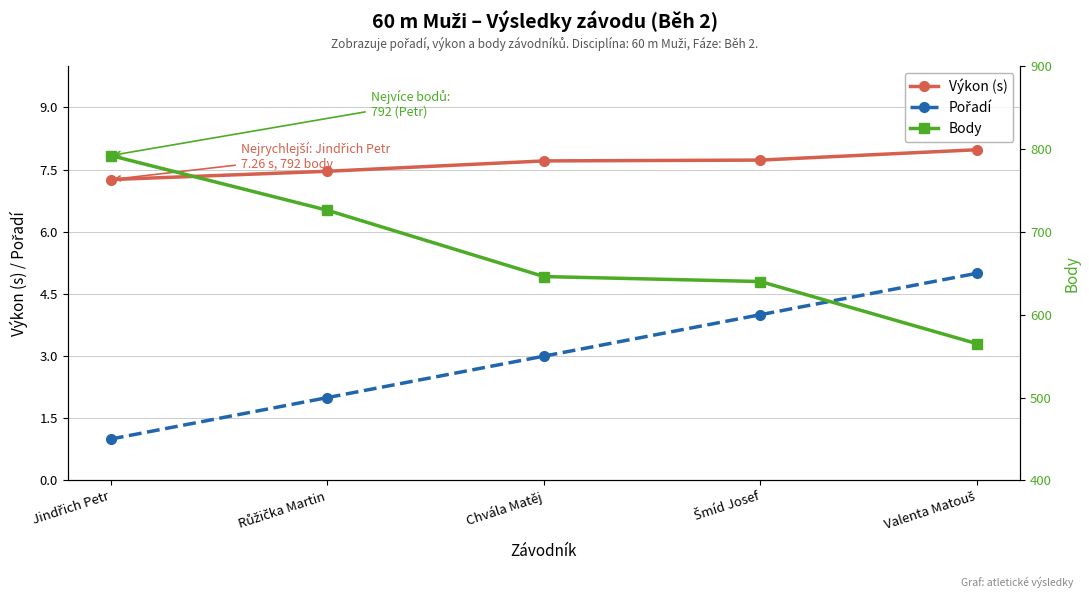

How many lines are shown in the chart?

3